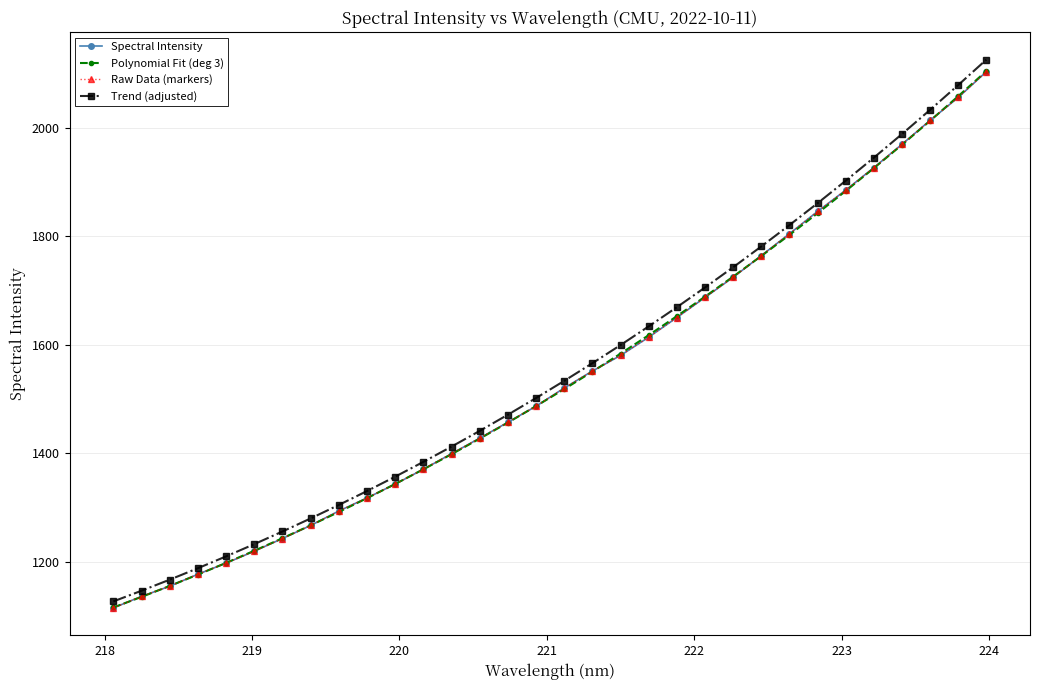

Which series has the largest total across all categories?

Trend (adjusted)